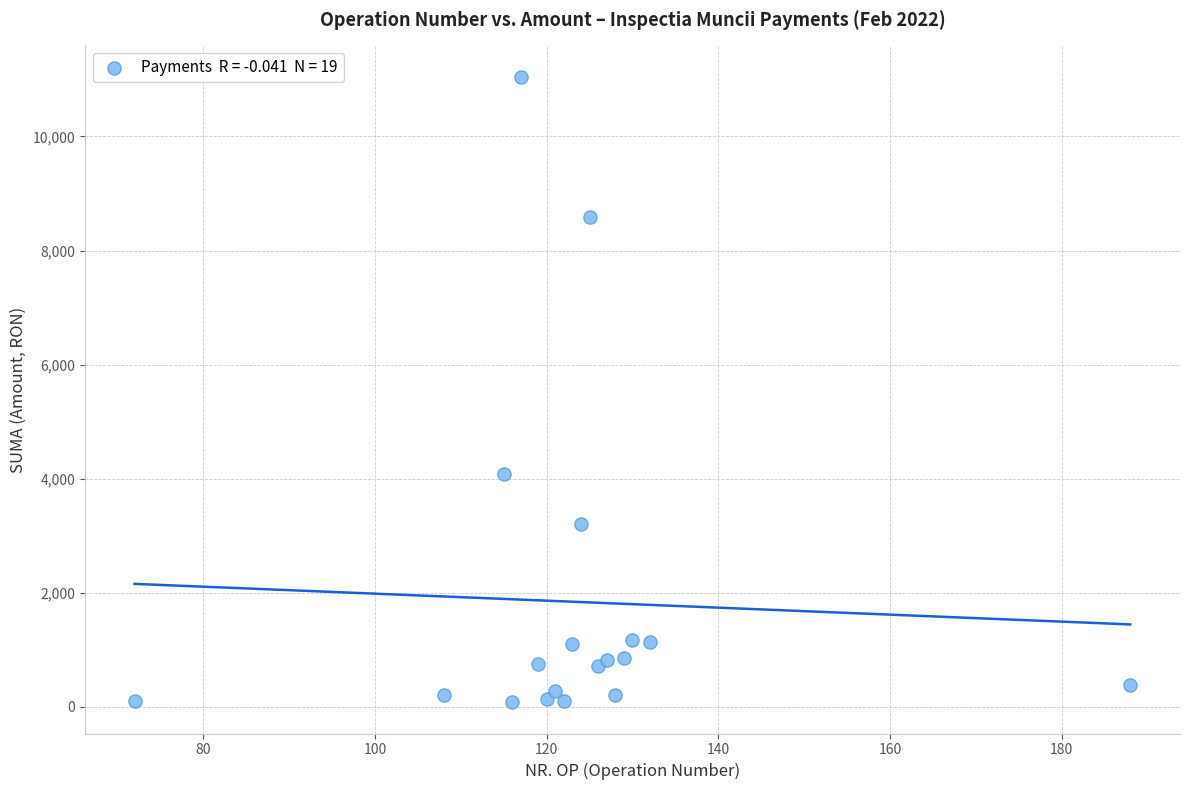

What Y value in the scatter plot is closest to 5565?

4088.9